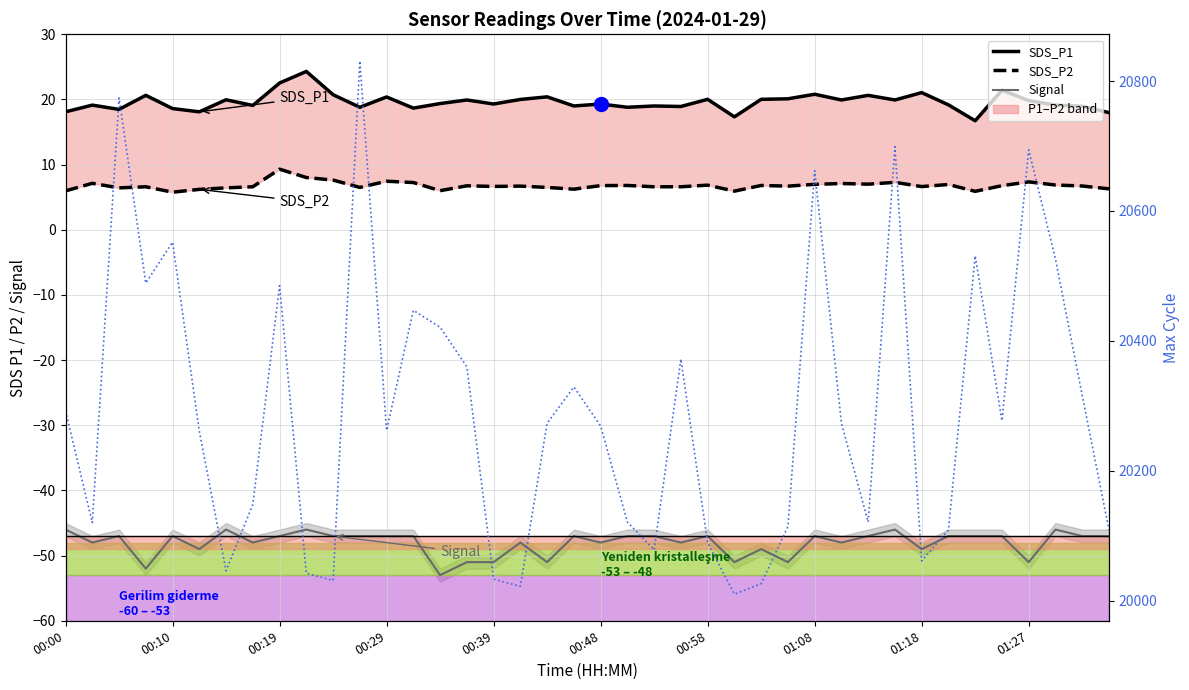

Is the value of SDS_P1 at 00:58 greater than the value of Signal at 23?

Yes